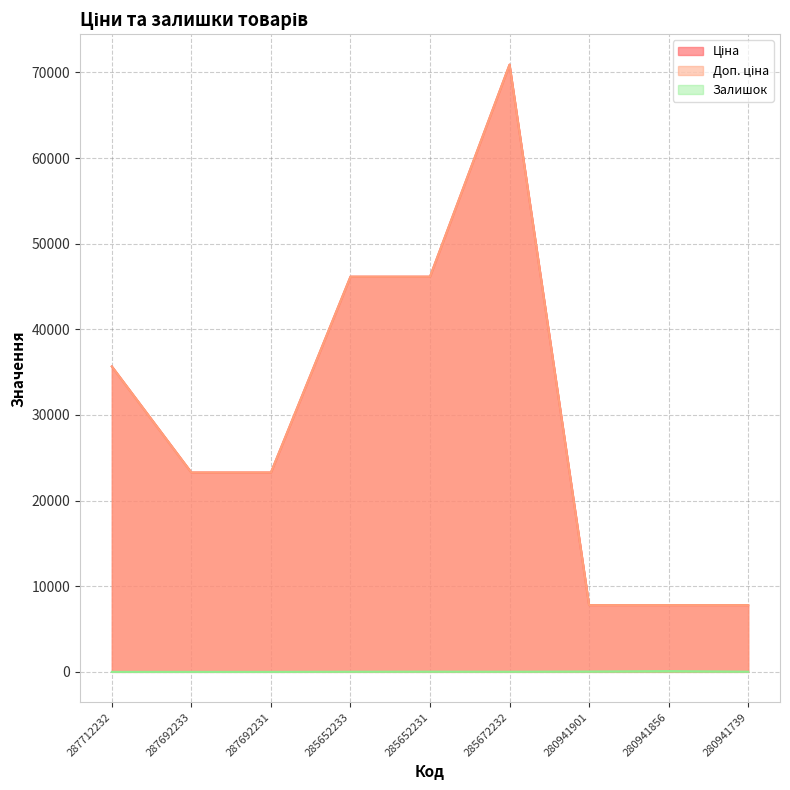

True or false: Доп. ціна has more than 0 points higher than both neighbors.

True